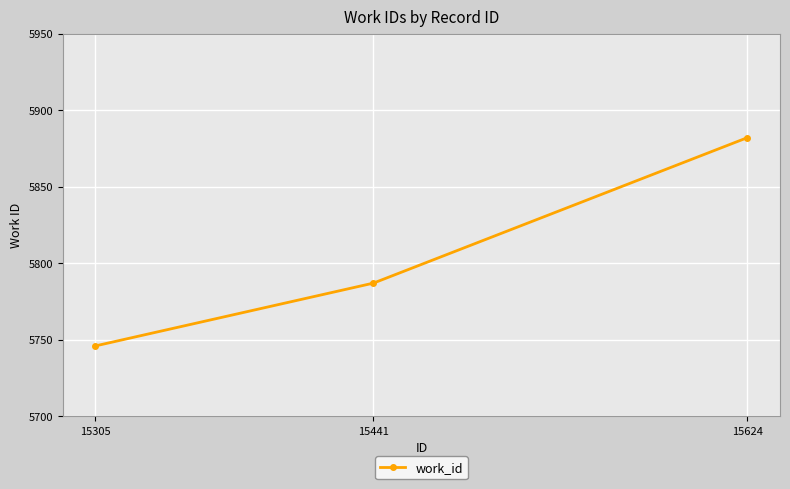

Approximately how many times larger is the value at 15441 compared to 15305?

1.0